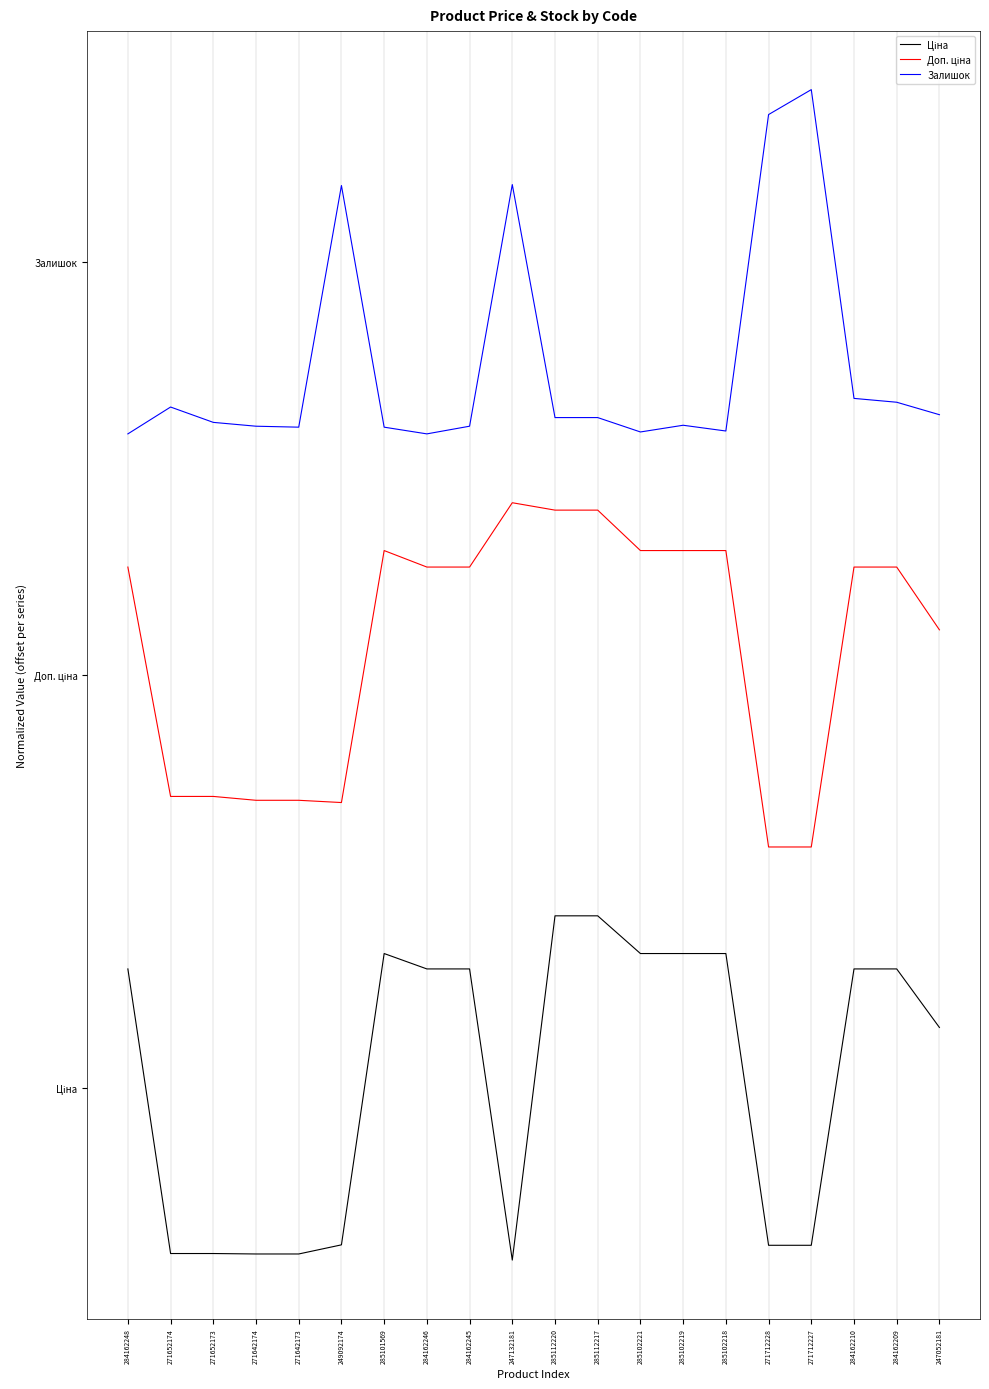

What is the total value across all series at 249092174?

4.5